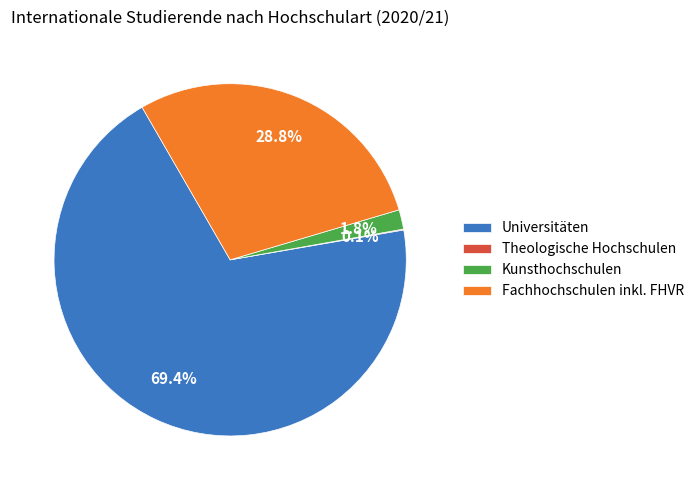

Which category has the biggest portion of the pie?

Universitäten